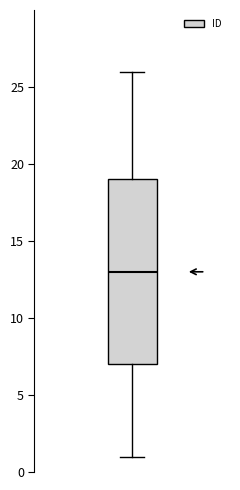

Transcribe this box plot: give where the median line is, the range the box spans, and where the two whiskers end, as read against the y-axis. The values are not printed on the chart, so give them approximately, as read against the axis.

median 13, box 7 to 19, whiskers 1 to 26